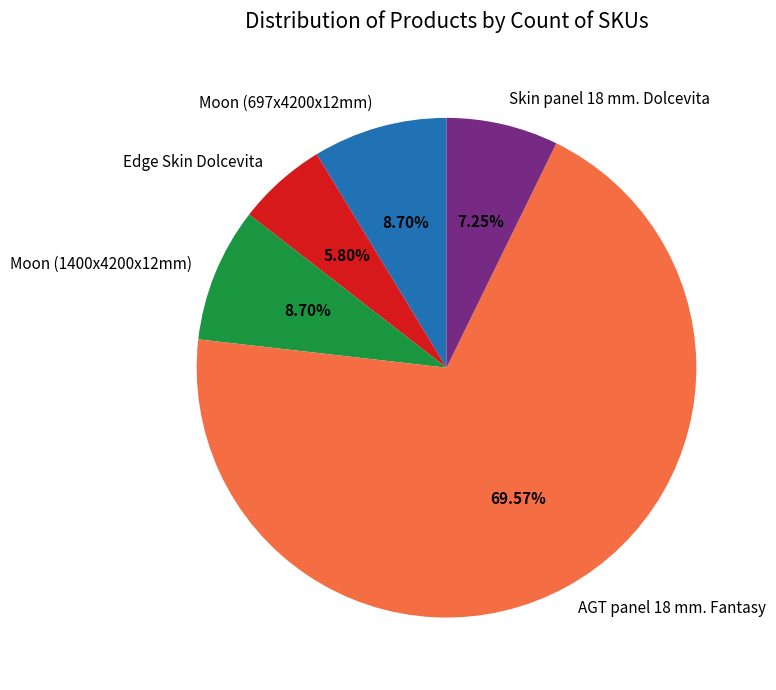

Which category has the biggest portion of the pie?

AGT panel 18 mm. Fantasy